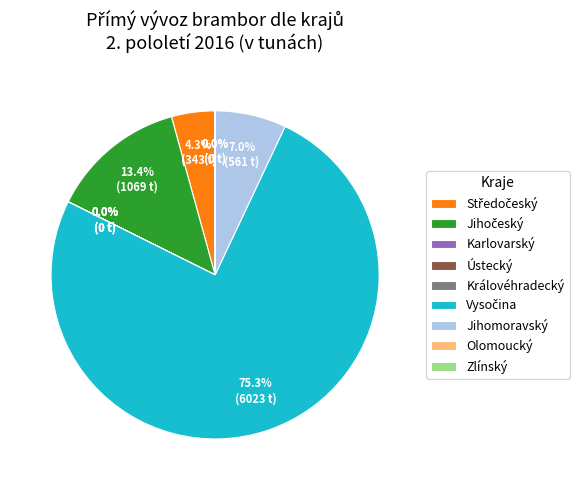

Is there any slice that represents more than half of the pie?

Yes